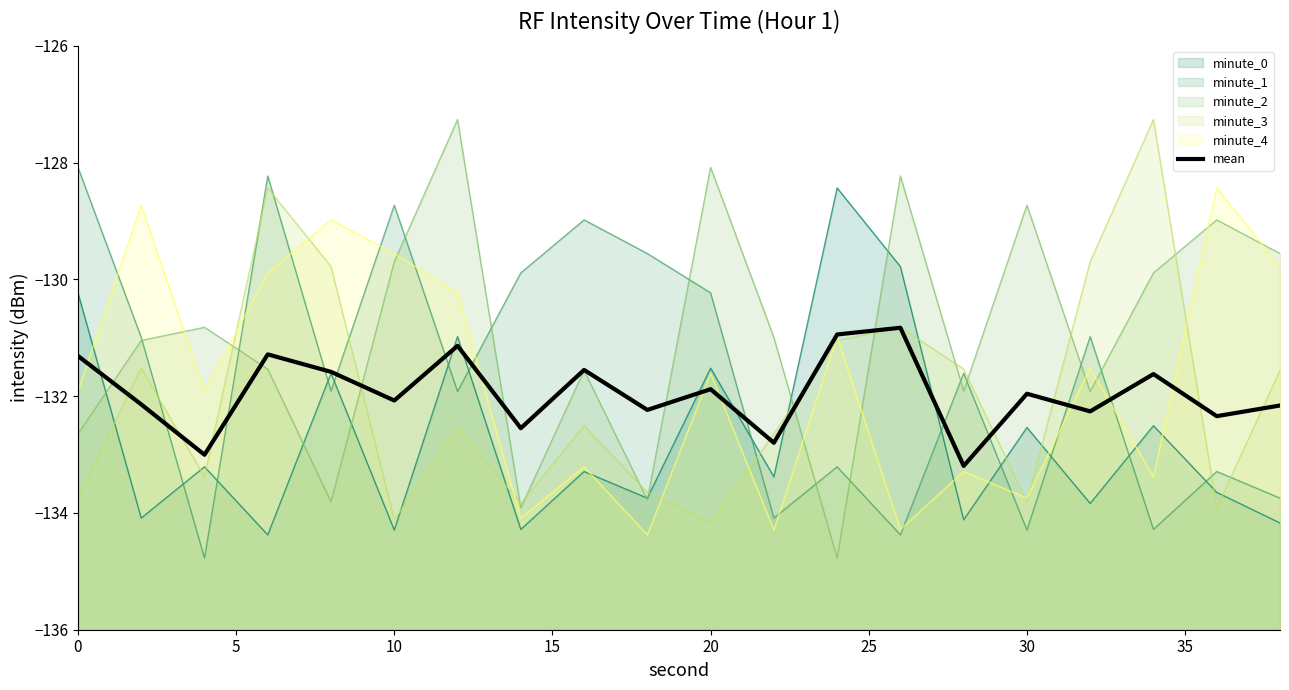

Is it true that the value at 13 is -218.2?

False